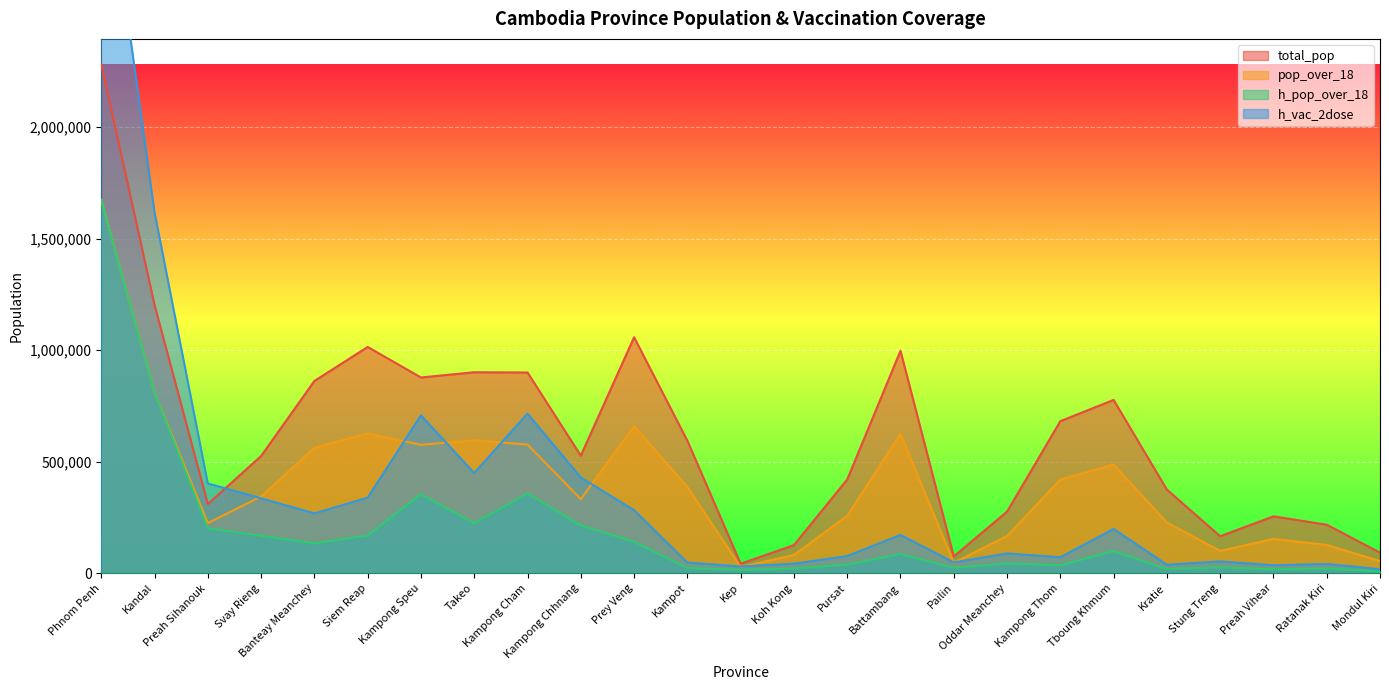

Does the chart display data point markers on the line(s)?

No